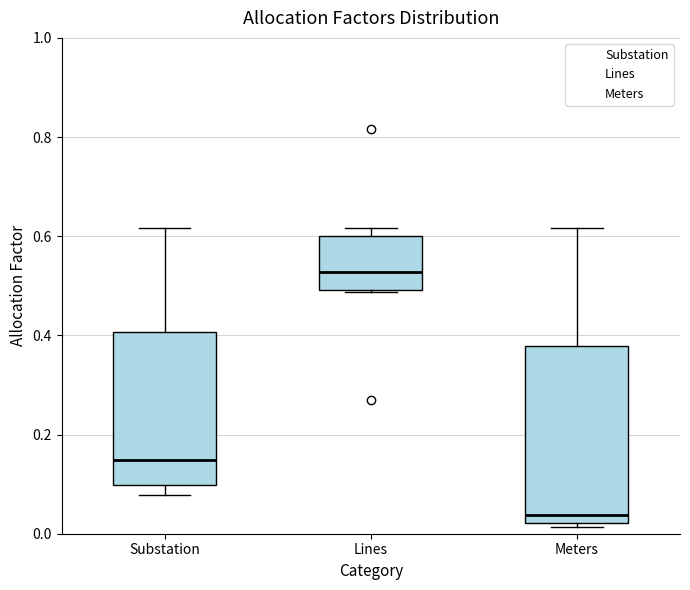

Where does the upper whisker of the box for Substation end on the y-axis? The values are not printed on the chart, so give them approximately, as read against the axis.

0.62